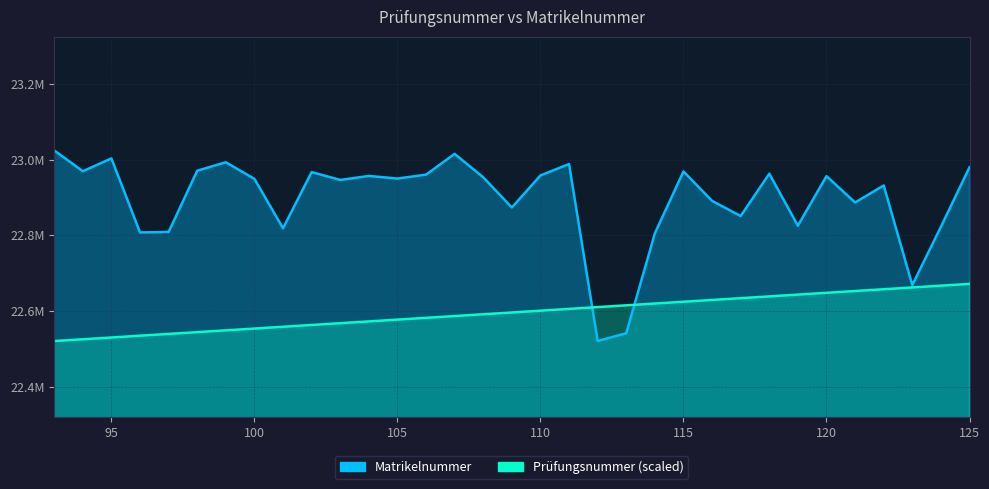

How many lines are shown in the chart?

2